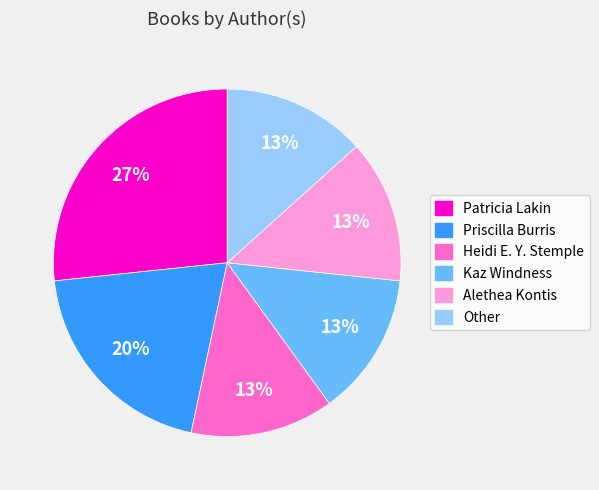

To the nearest percent, what percentage of the pie is Heidi E. Y. Stemple?

13%